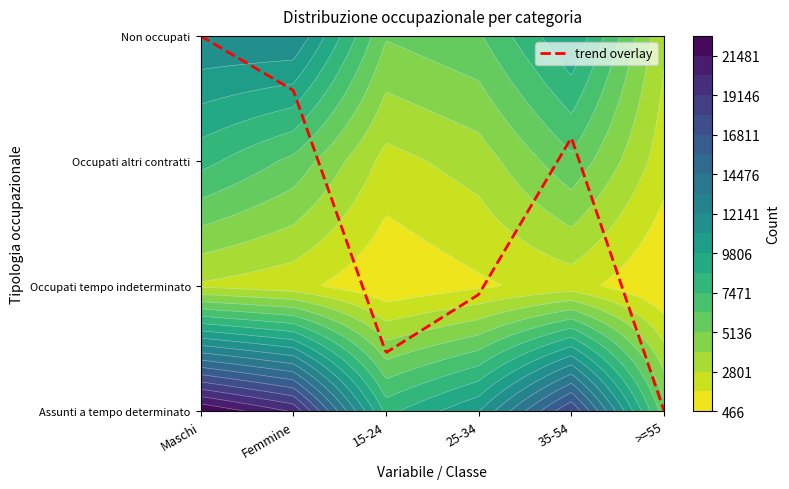

At which label does Assunti a tempo determinato first exceed 18025?

Maschi